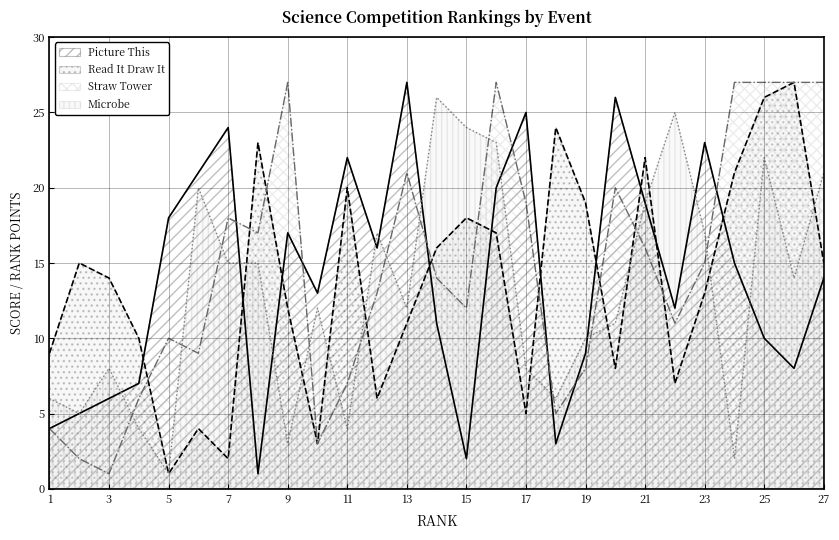

Which series ends up on top after the final intersection of Straw Tower and Picture This?

Straw Tower